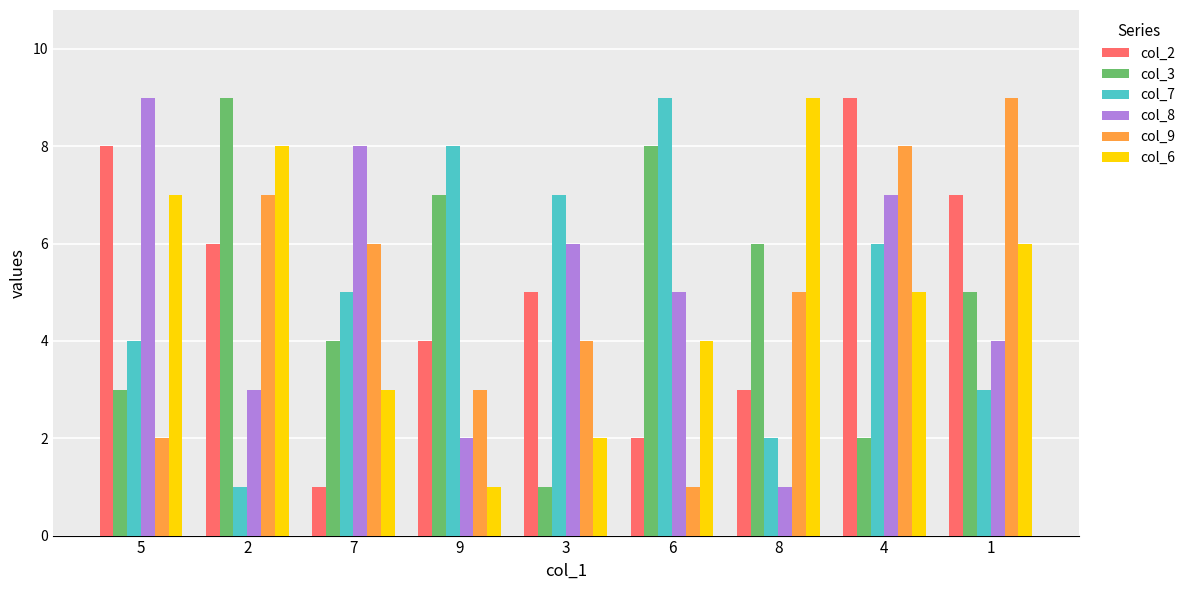

True or false: col_7 has a value of 1 at 8.

False